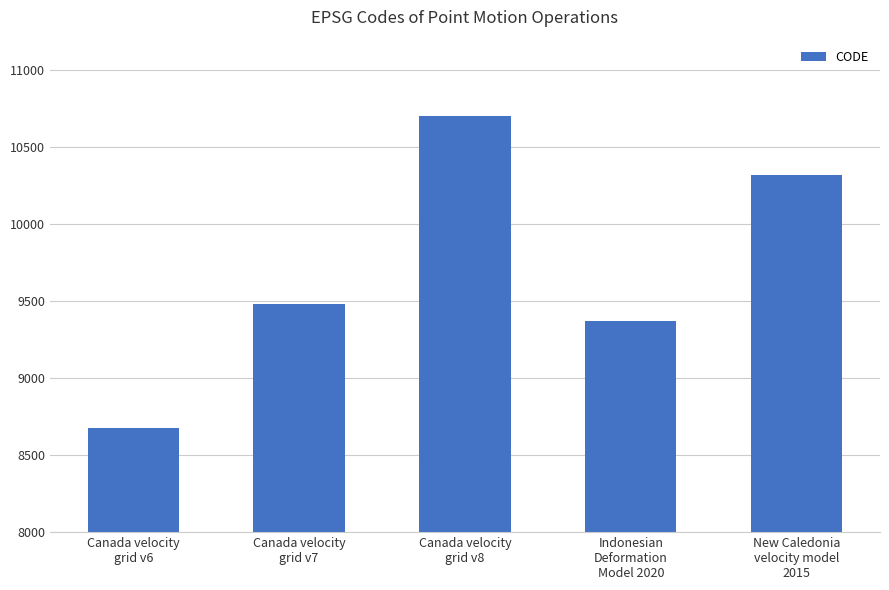

Approximately how many times larger is the value at Canada velocity
grid v8 compared to New Caledonia
velocity model
2015?

1.0